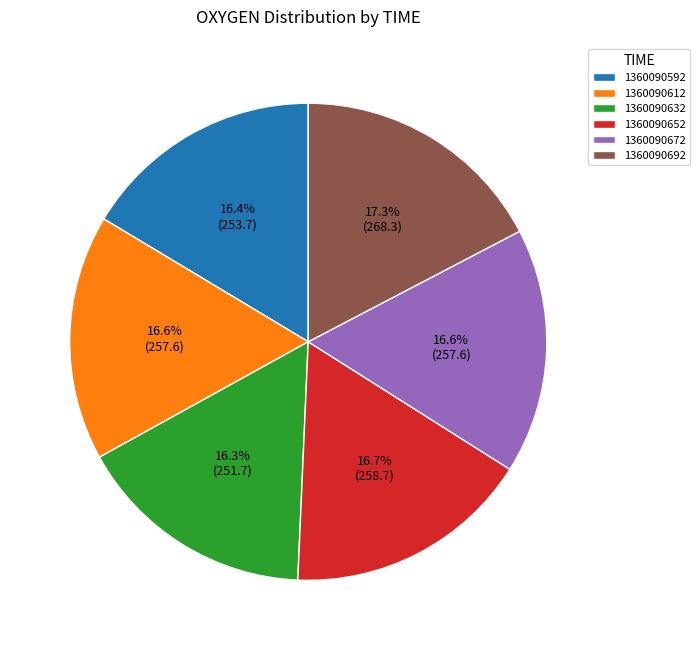

Is there any slice that represents more than half of the pie?

No